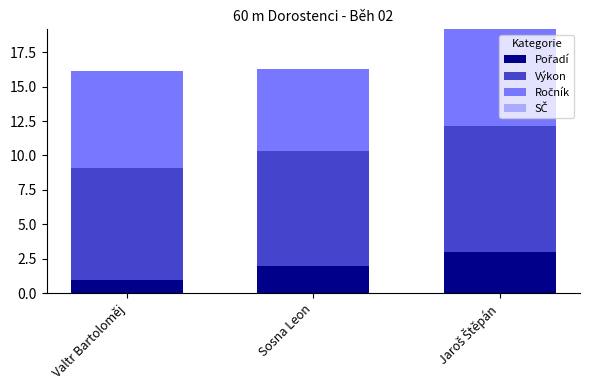

What is the total value across all series at Sosna Leon?

16.3